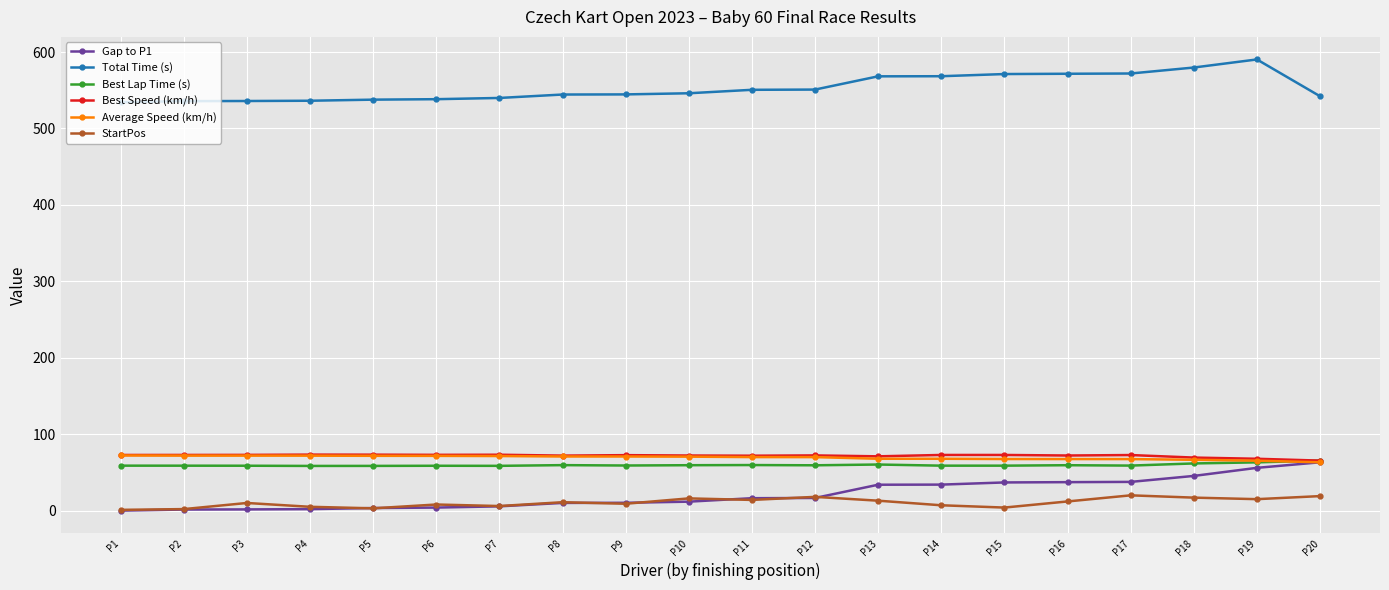

In Best Speed (km/h), how many points are lower than both neighbors (excluding endpoints)?

5